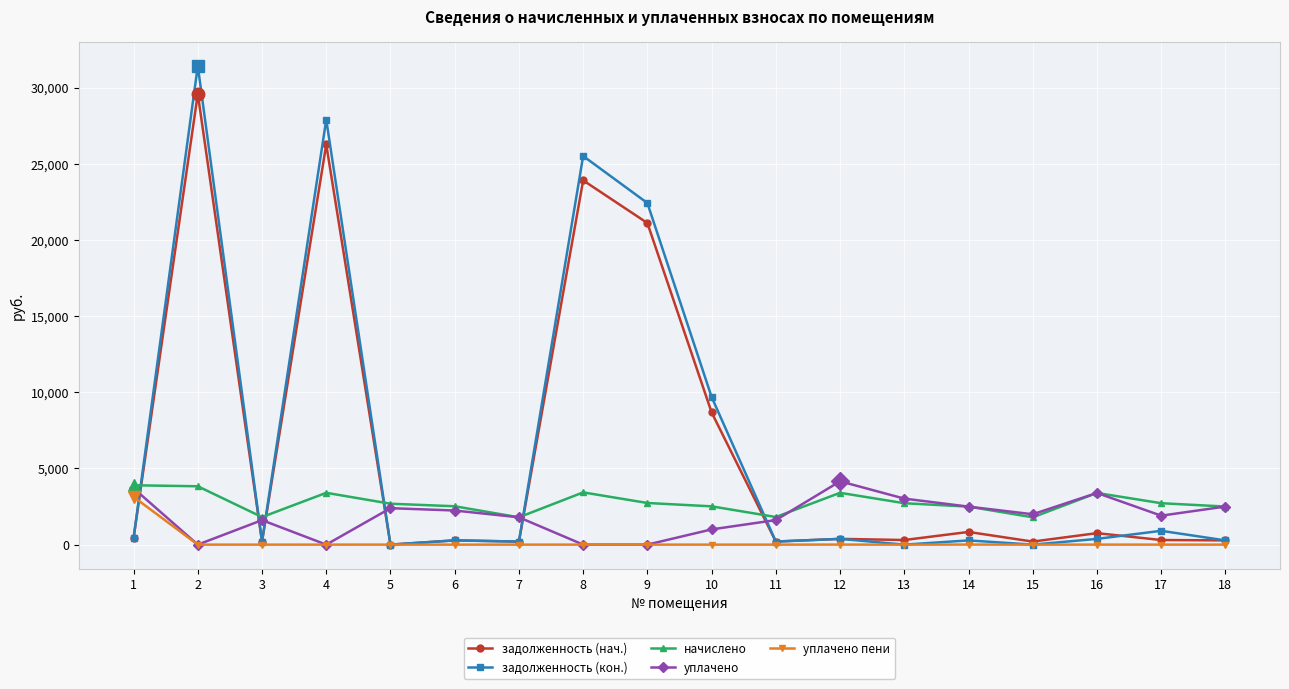

The value of начислено at 16 is 3391.5. True or false?

True